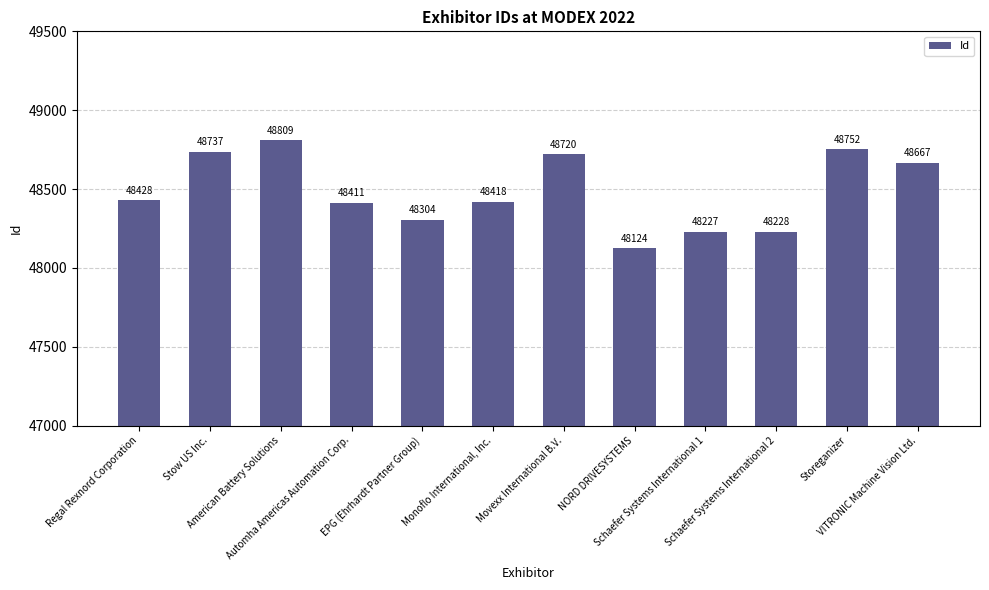

The value at Automha Americas Automation Corp. is 48411. True or false?

True